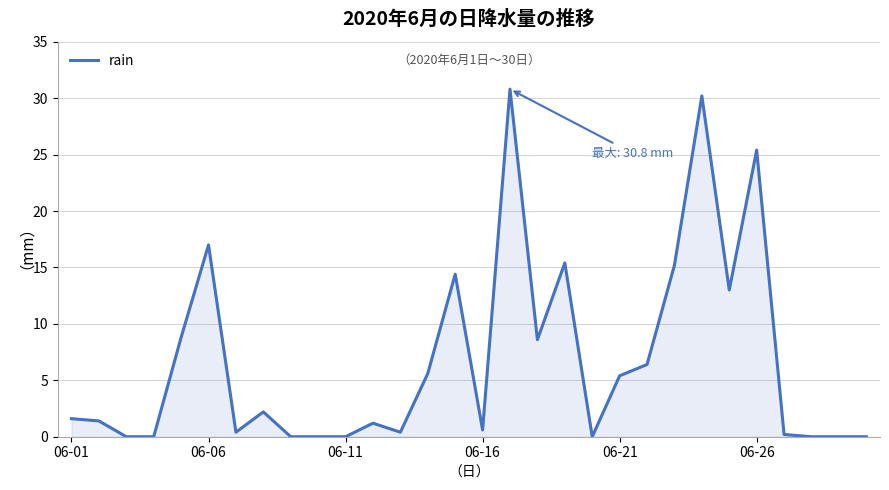

What is the difference between the maximum and minimum values?

30.8